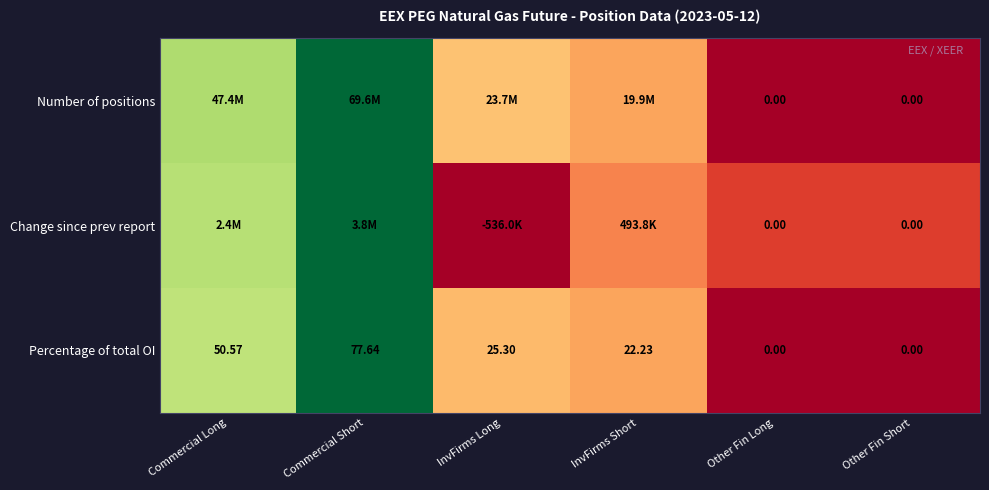

Where does the Percentage of total OI series first go above 25?

Commercial Long